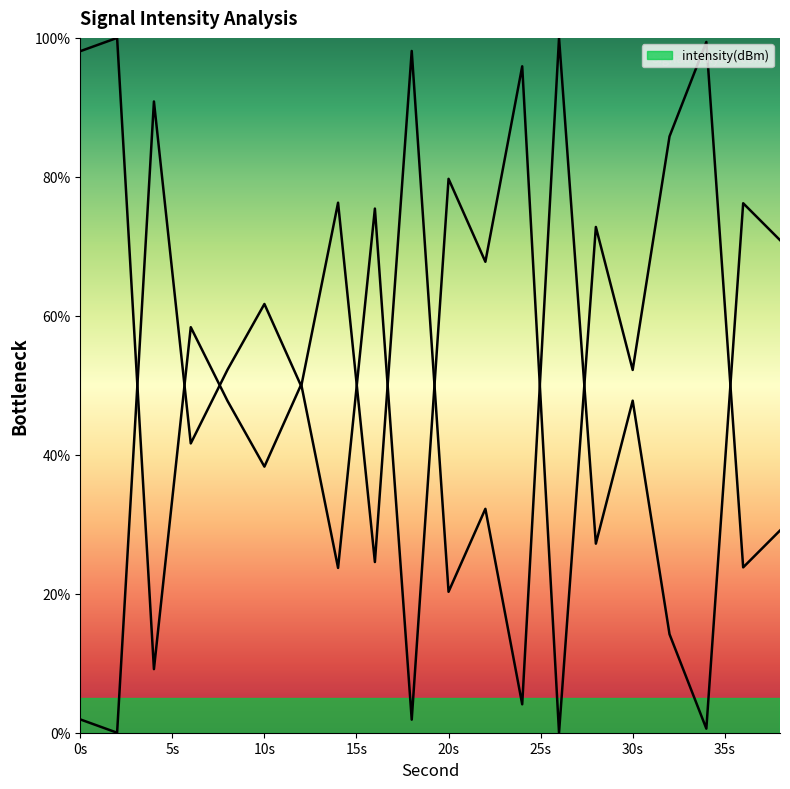

True or false: the data has more than 2 interior local peaks.

True